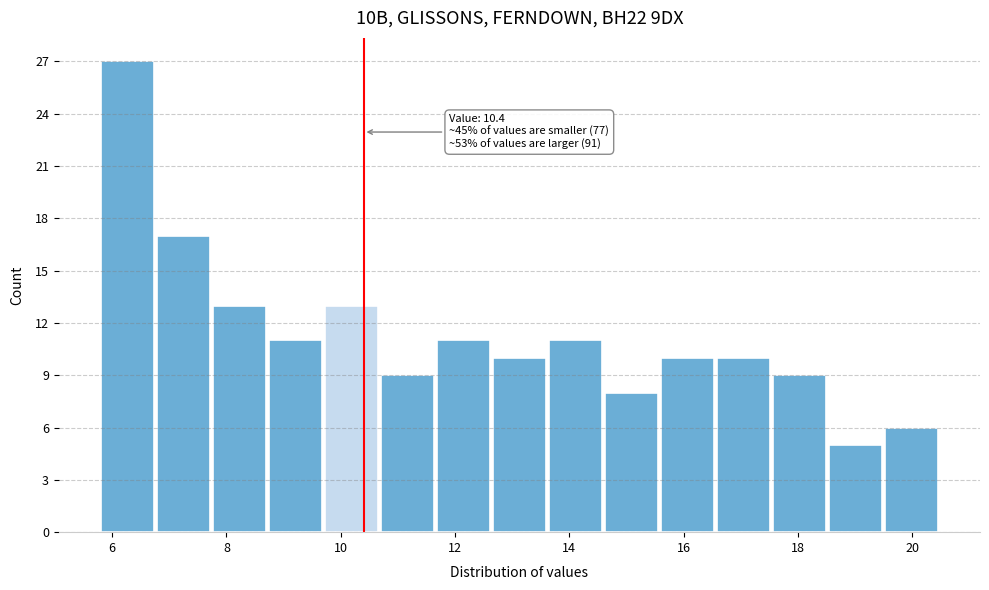

Which range on the x-axis has the tallest bar?

5.80 to 6.78